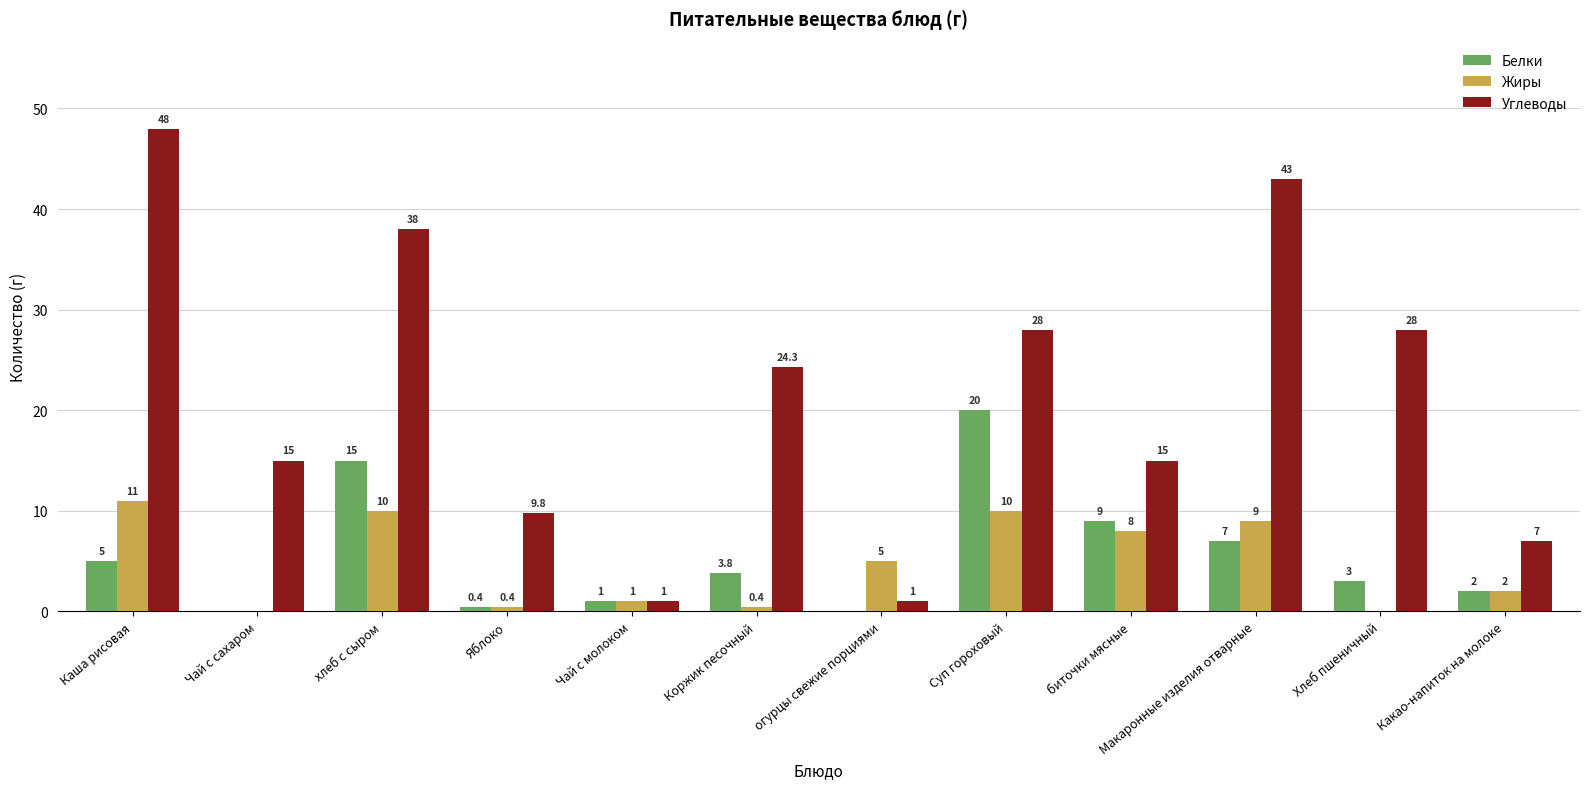

Reading left to right, transcribe all the data shown in this chart.

Белки: 5.0	0.0	15.0	0.4	1.0	3.8	0.0	20.0	9.0	7.0	3.0	2.0
Жиры: 11.0	0.0	10.0	0.4	1.0	0.4	5.0	10.0	8.0	9.0	0.0	2.0
Углеводы: 48.0	15.0	38.0	9.8	1.0	24.3	1.0	28.0	15.0	43.0	28.0	7.0